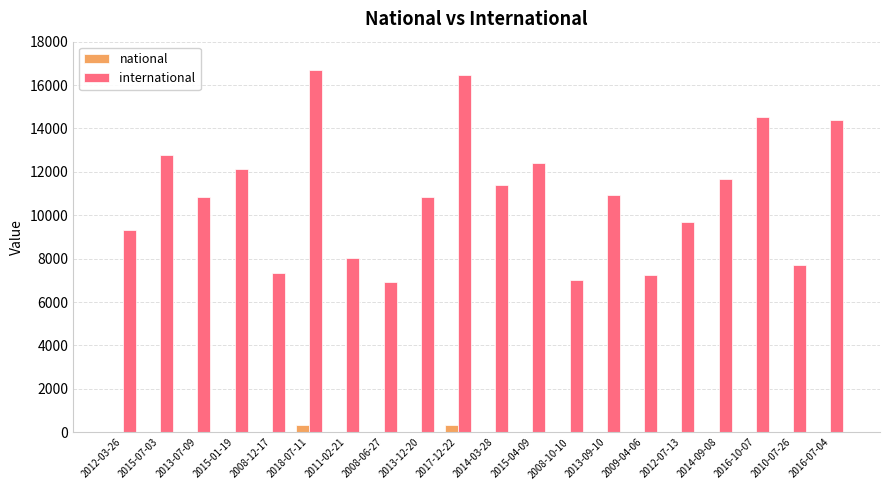

The national series shows 329 at 2017-12-22. True or false?

True